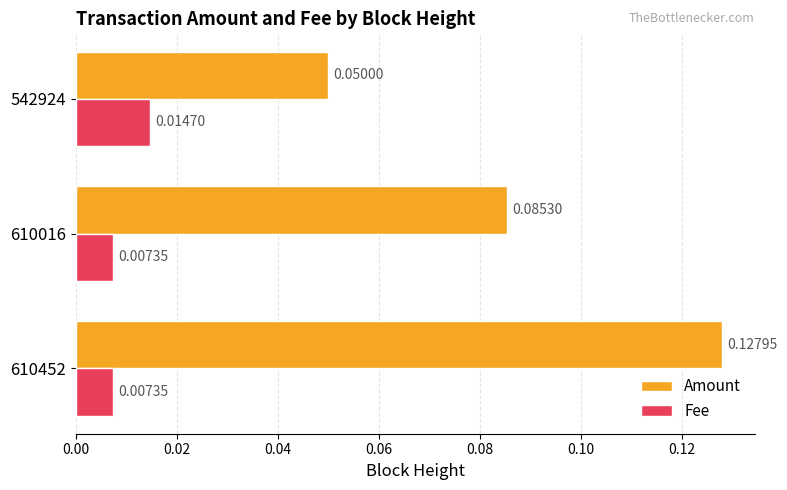

Is the value of Amount at 610016 greater than the value of Fee at 610452?

Yes